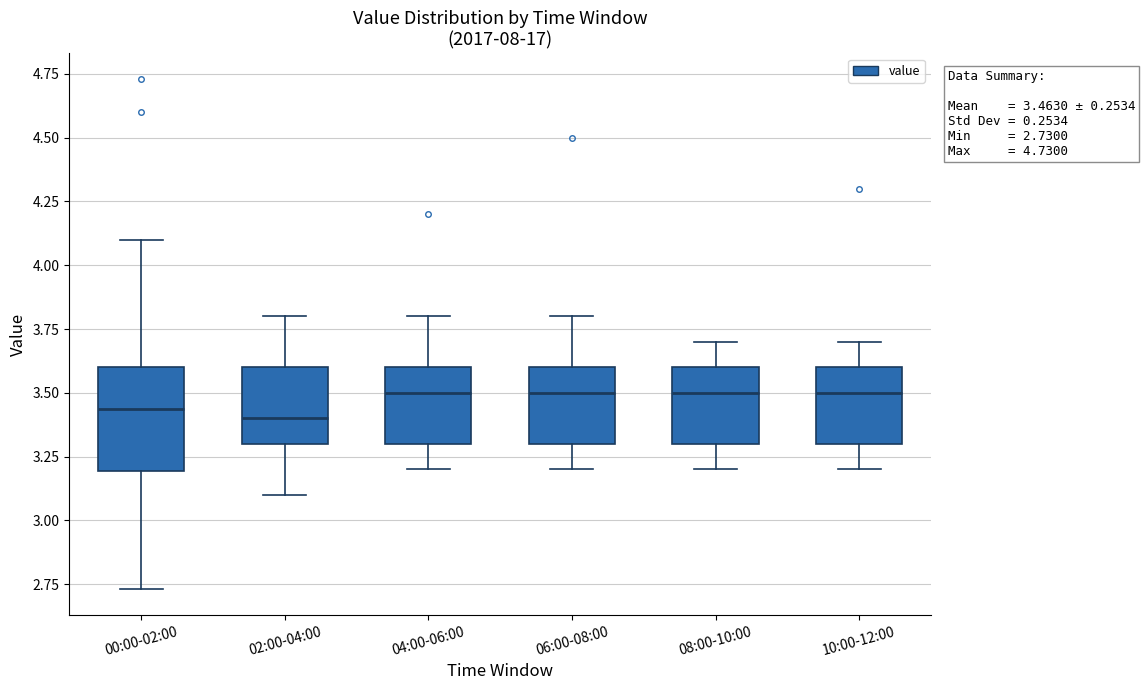

Which box is the tallest, from its lower edge to its upper edge?

00:00-02:00